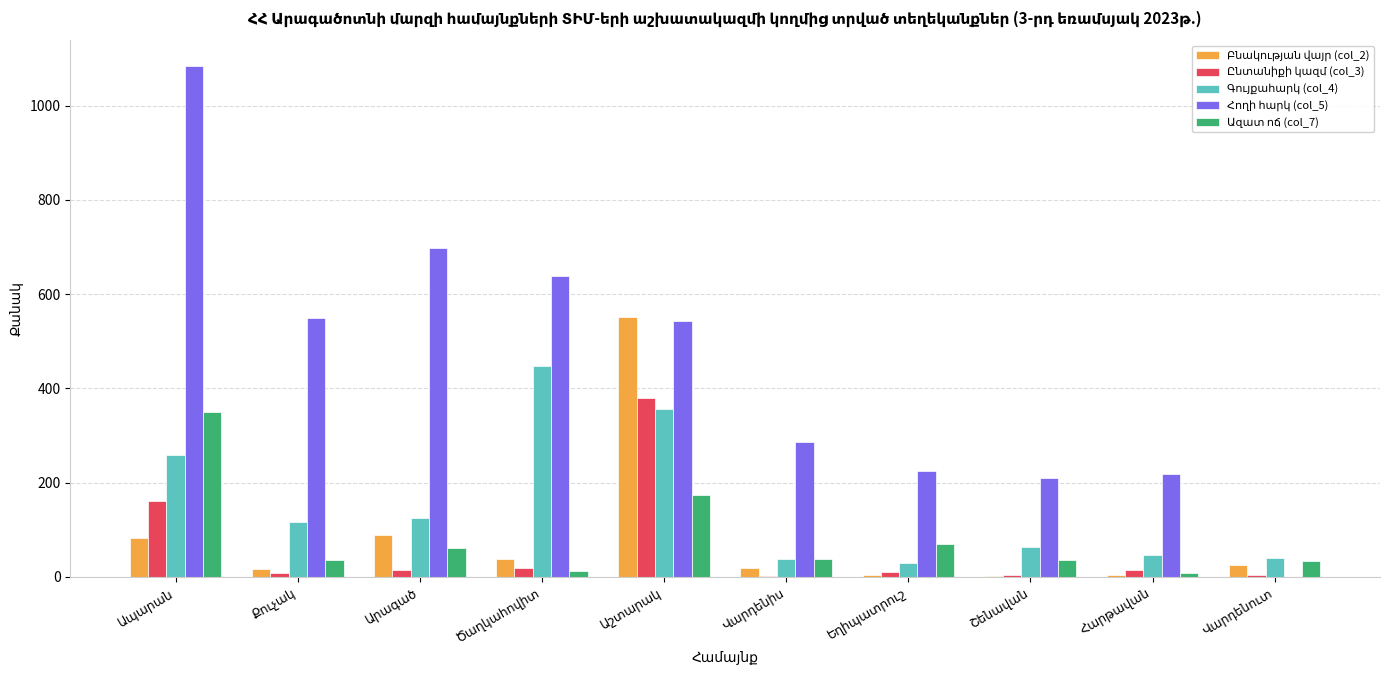

What is the maximum value shown in the chart?

1084